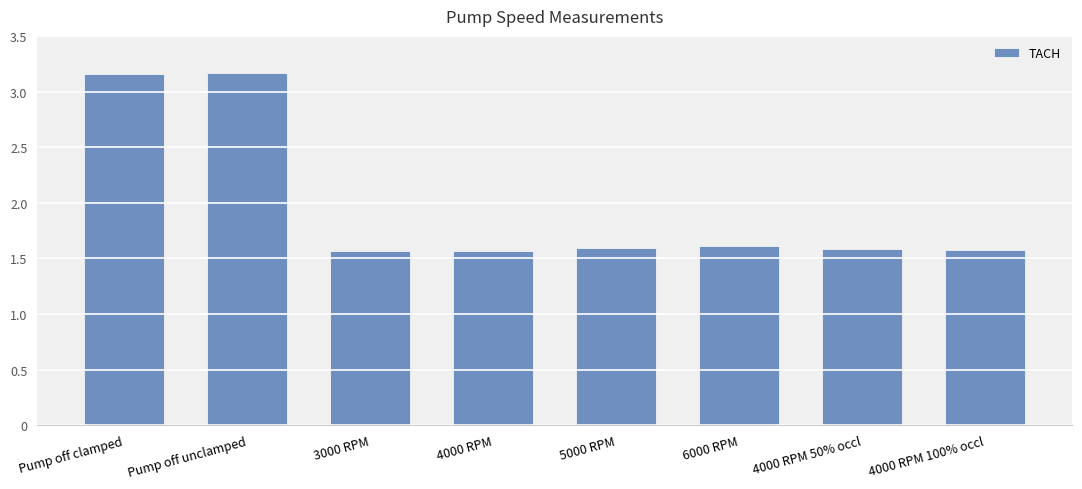

What is the change in value from Pump off clamped to 4000 RPM 50% occl?

-1.6